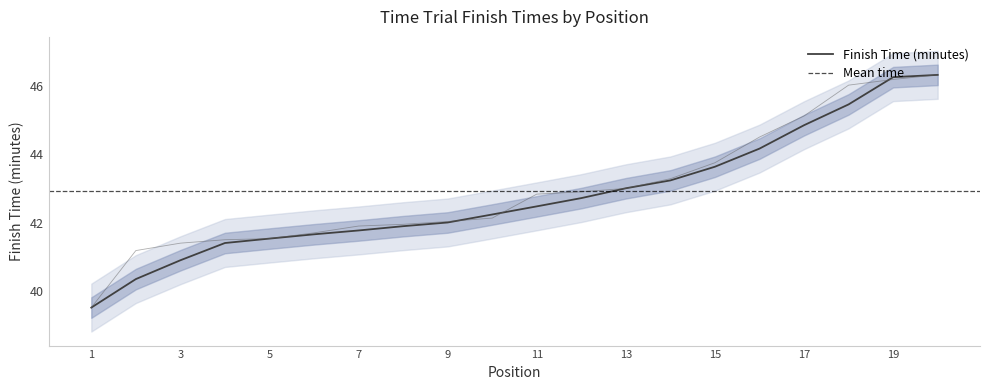

What is the approximate value at 13?

43.0